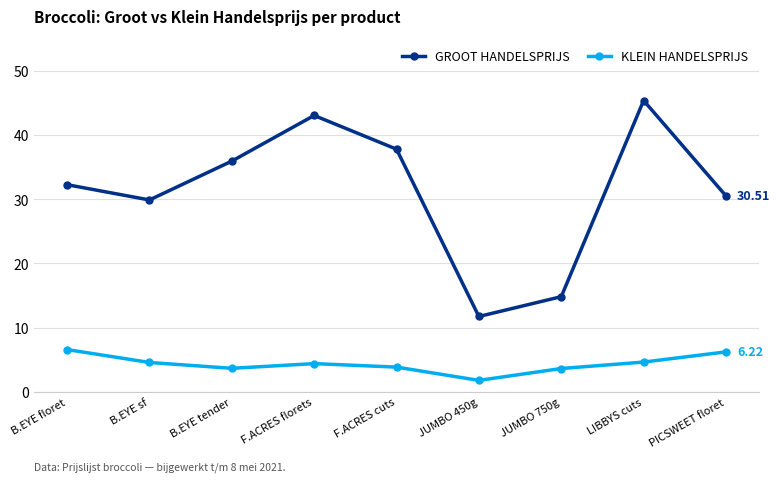

The GROOT HANDELSPRIJS series shows 14.4 at B.EYE tender. True or false?

False